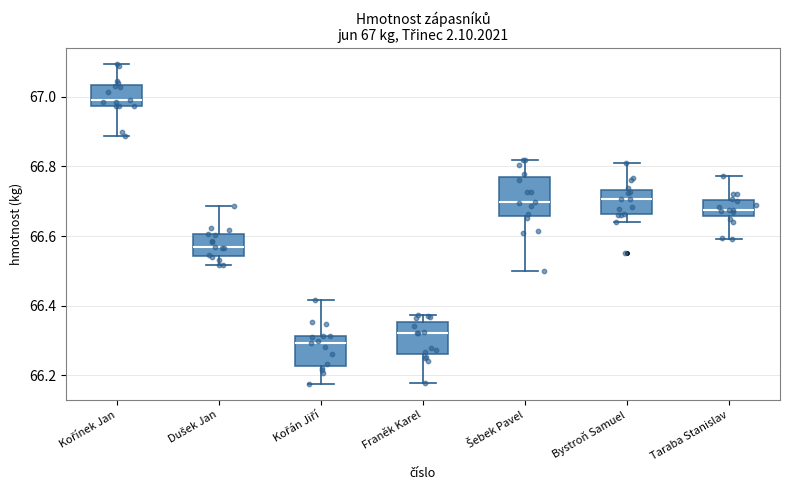

Which box has the lowest median line?

Kořán Jiří